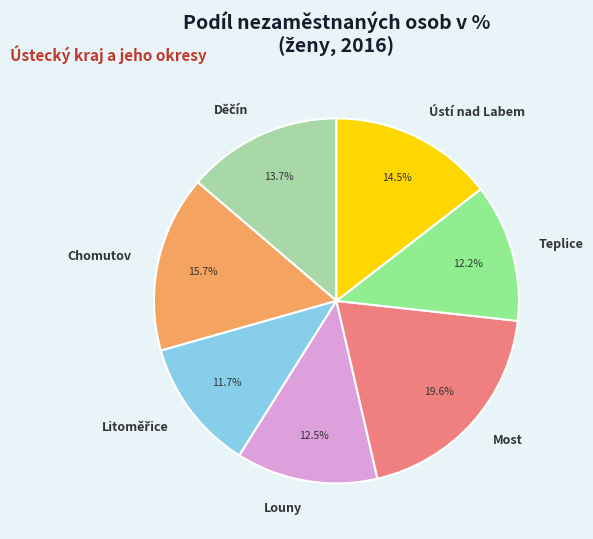

What percentage is NOT represented by Most?

80.4%